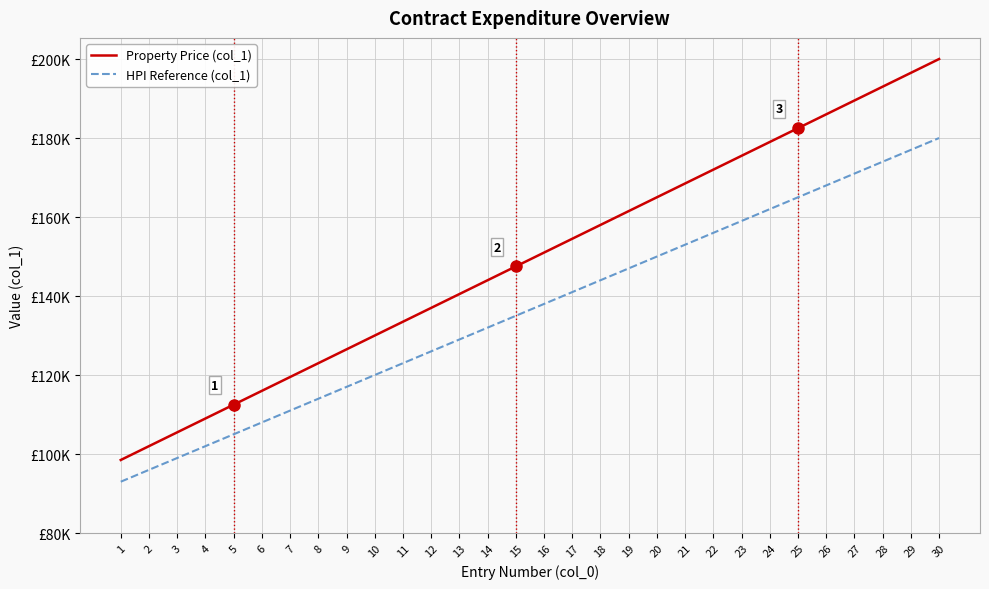

What is the smallest value displayed?

93000